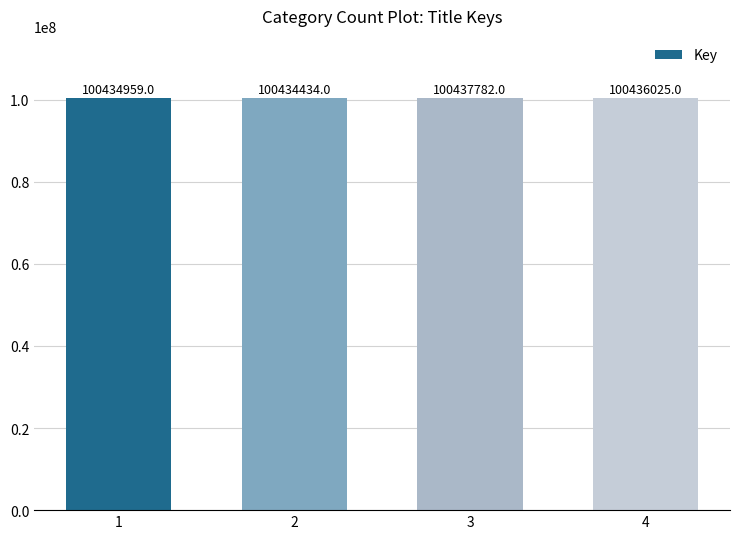

What is the ratio of the value at 1 to the value at 2?

1.0